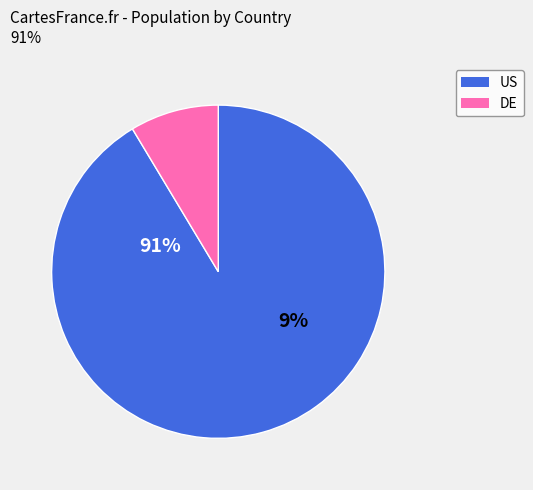

Is there a majority slice in this chart?

Yes